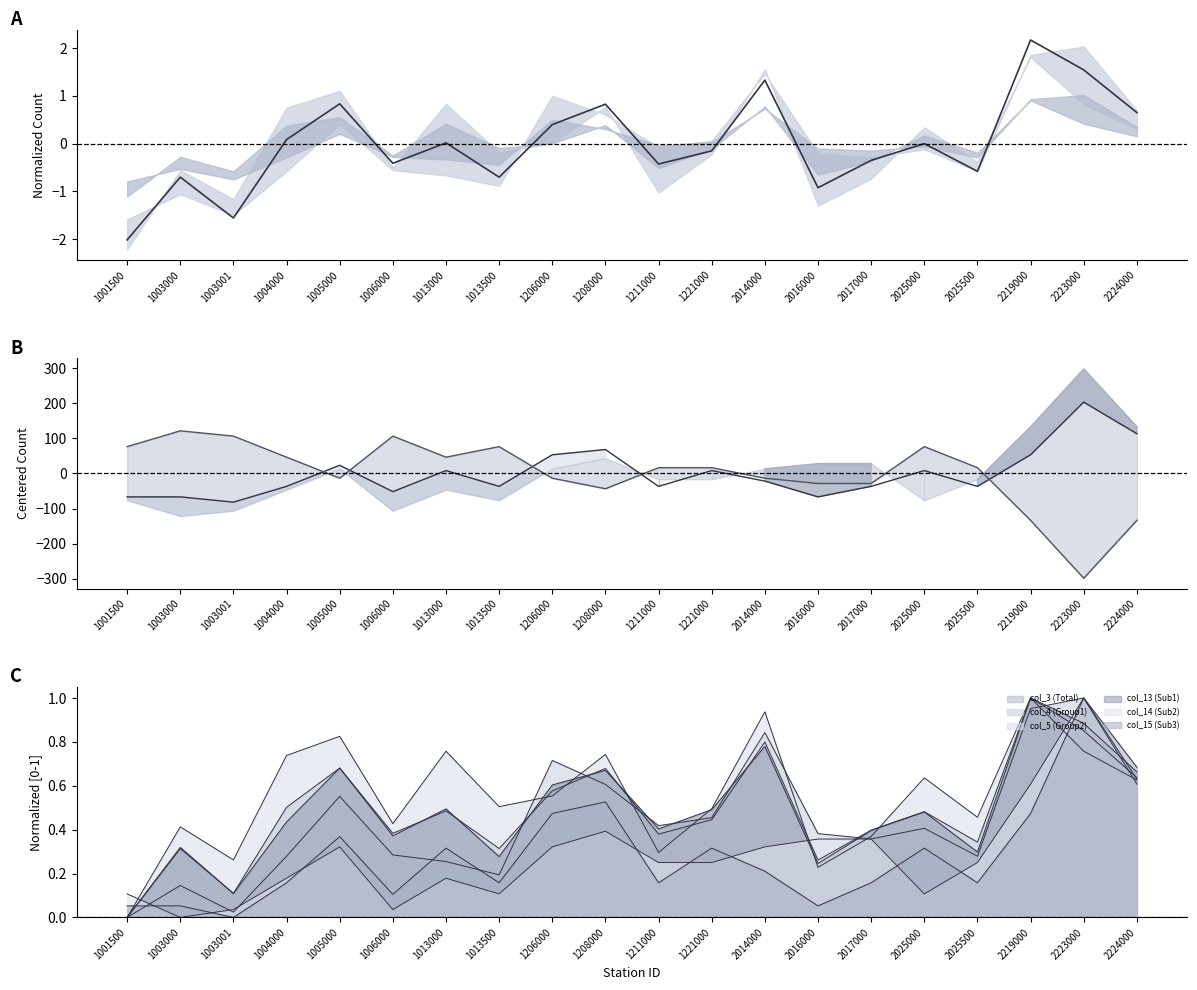

Reading left to right, what are all the values shown in this chart?

col_3 (Total): 1001500=-2.0	1003000=-0.7	1003001=-1.6	1004000=0.1	1005000=0.8	1006000=-0.4	1013000=0.0	1013500=-0.7	1206000=0.4	1208000=0.8	1211000=-0.4	1221000=-0.2	2014000=1.3	2016000=-0.9	2017000=-0.4	2025000=-0.0	2025500=-0.6	2219000=2.2	2223000=1.5	2224000=0.6
col_14 upper line: 1001500=-66.8	1003000=-66.8	1003001=-81.8	1004000=-36.8	1005000=23.2	1006000=-51.8	1013000=8.2	1013500=-36.8	1206000=53.2	1208000=68.2	1211000=-36.8	1221000=8.2	2014000=-21.8	2016000=-66.8	2017000=-36.8	2025000=8.2	2025500=-36.8	2219000=53.2	2223000=203.2	2224000=113.2
col_15 lower line: 1001500=76.5	1003000=121.5	1003001=106.5	1004000=46.5	1005000=-13.5	1006000=106.5	1013000=46.5	1013500=76.5	1206000=-13.5	1208000=-43.5	1211000=16.5	1221000=16.5	2014000=-13.5	2016000=-28.5	2017000=-28.5	2025000=76.5	2025500=16.5	2219000=-133.5	2223000=-298.5	2224000=-133.5